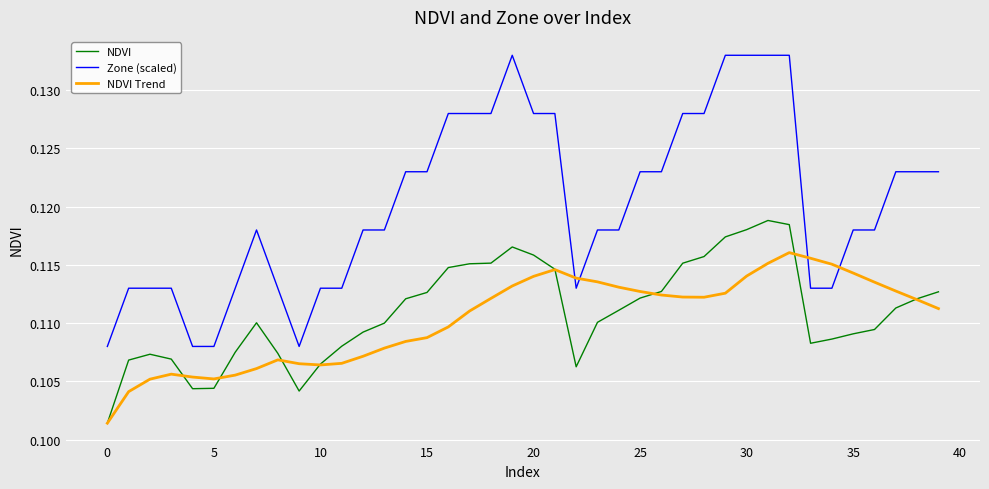

Which series has the largest total across all categories?

Zone (scaled)